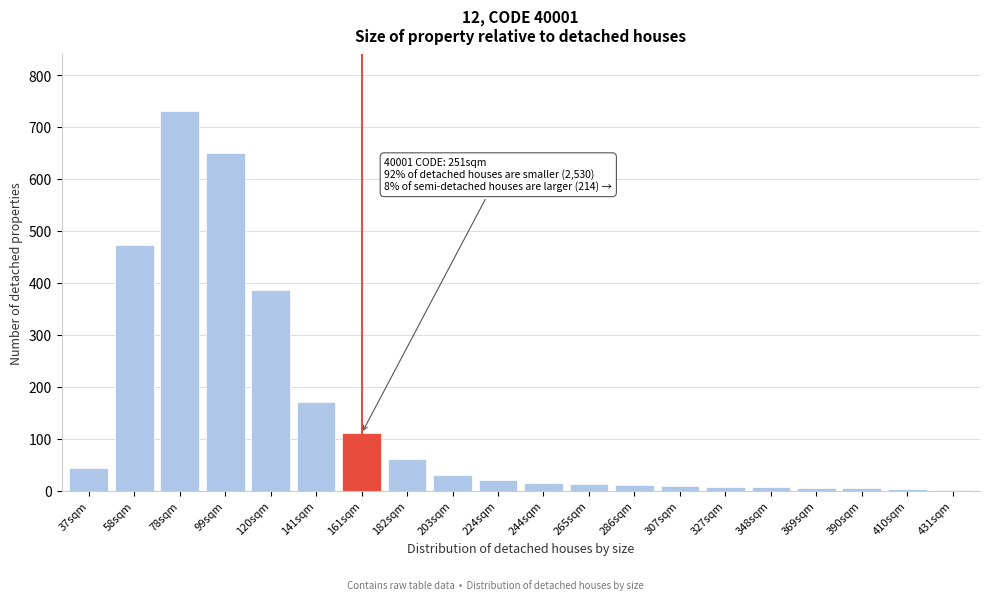

The chart shows a value of 852 at 99sqm. True or false?

False